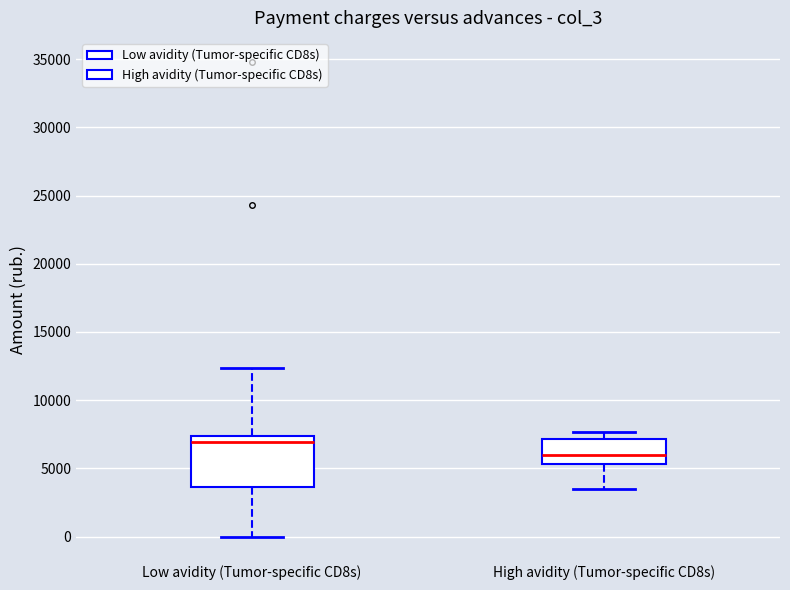

Comparing the boxes themselves (not the whiskers), which one is the tallest?

Low avidity (Tumor-specific CD8s)